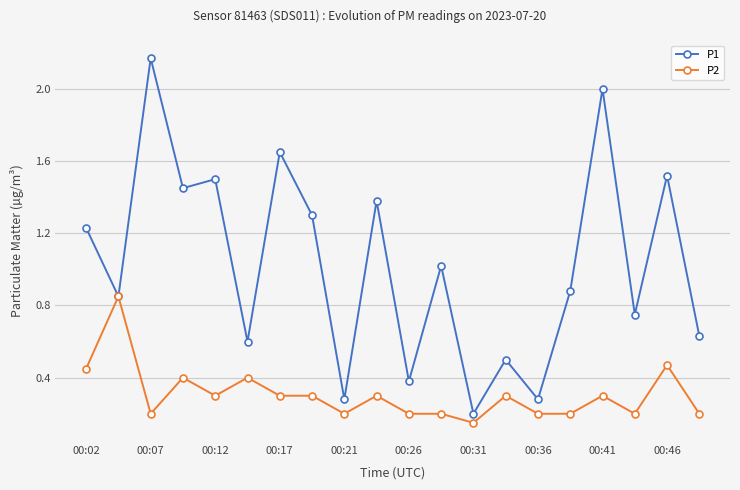

Which series has the largest total across all categories?

P1